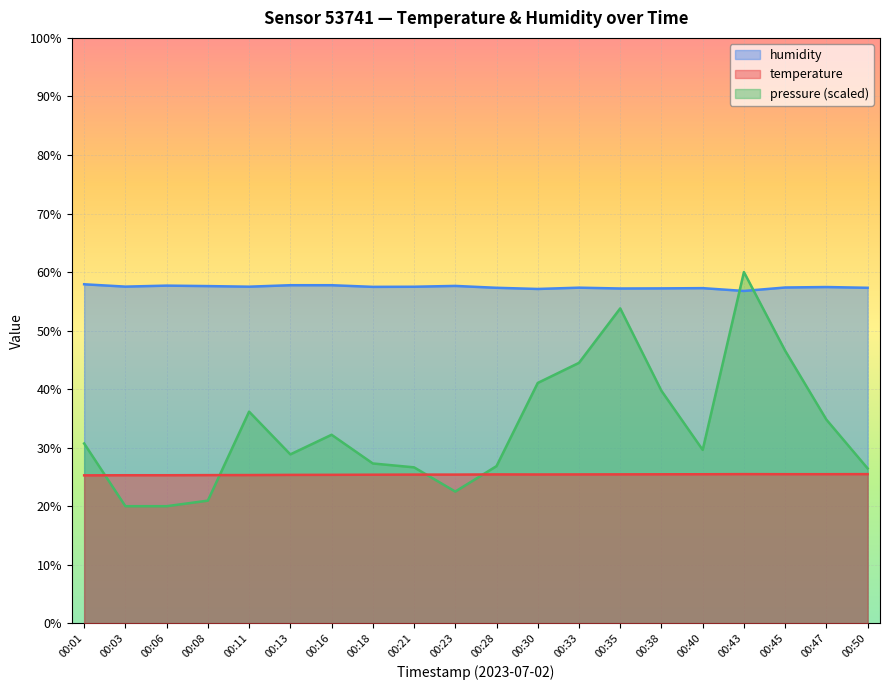

The value of humidity at 00:01 is 57.9. True or false?

True